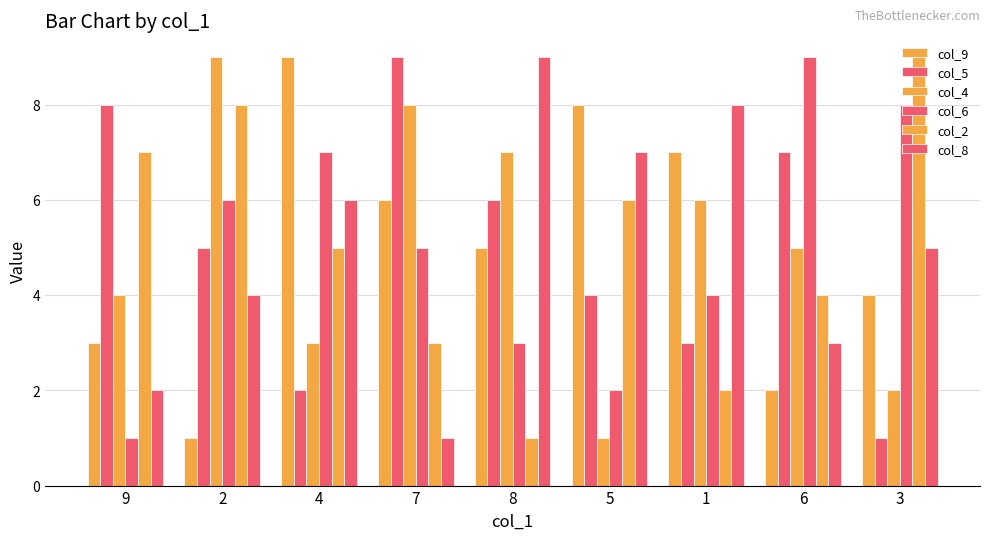

Which category has the highest value in the col_6 series?

6